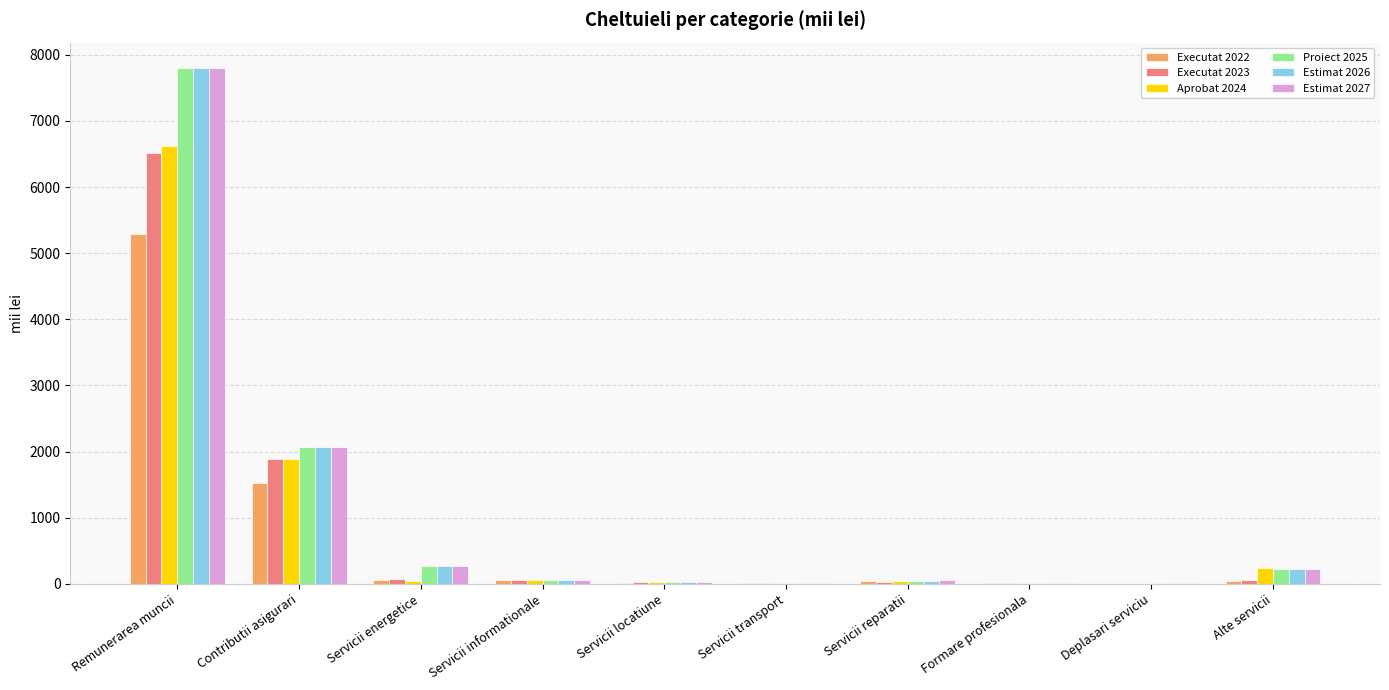

What is the sum of all Proiect 2025 values?

10535.1